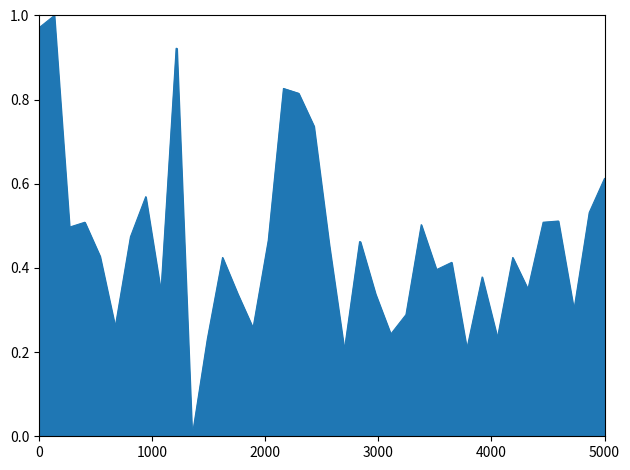

How many categories are shown in the chart?

40